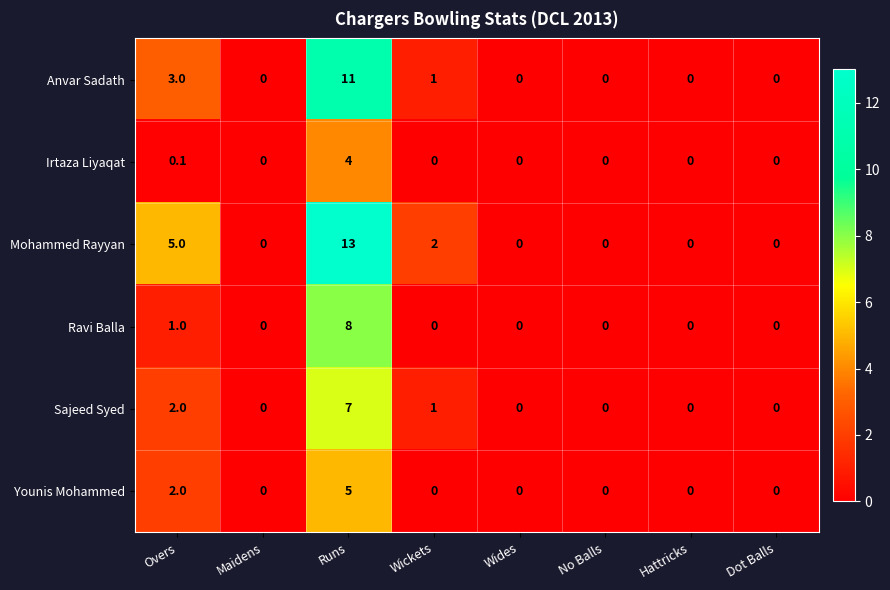

Which label corresponds to the largest value in the chart?

Runs